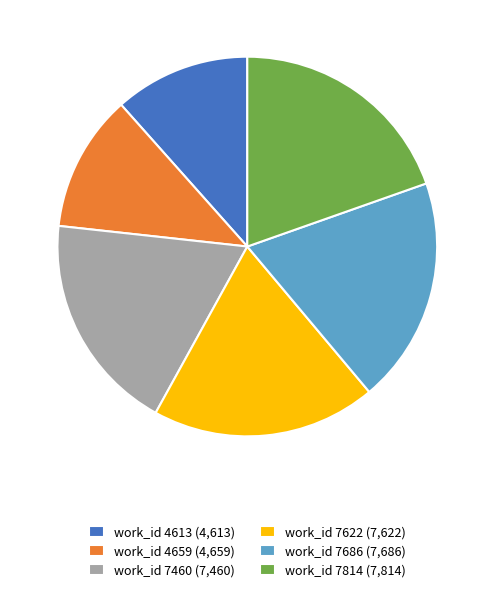

Is it true that work_id 7686 (7,686) is 19% of the pie?

True